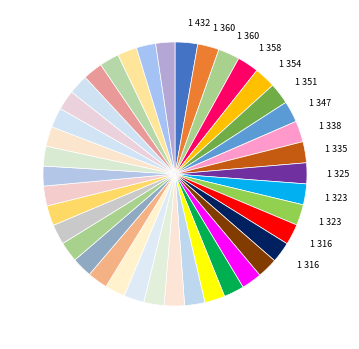

How many segments does this pie chart have?

40